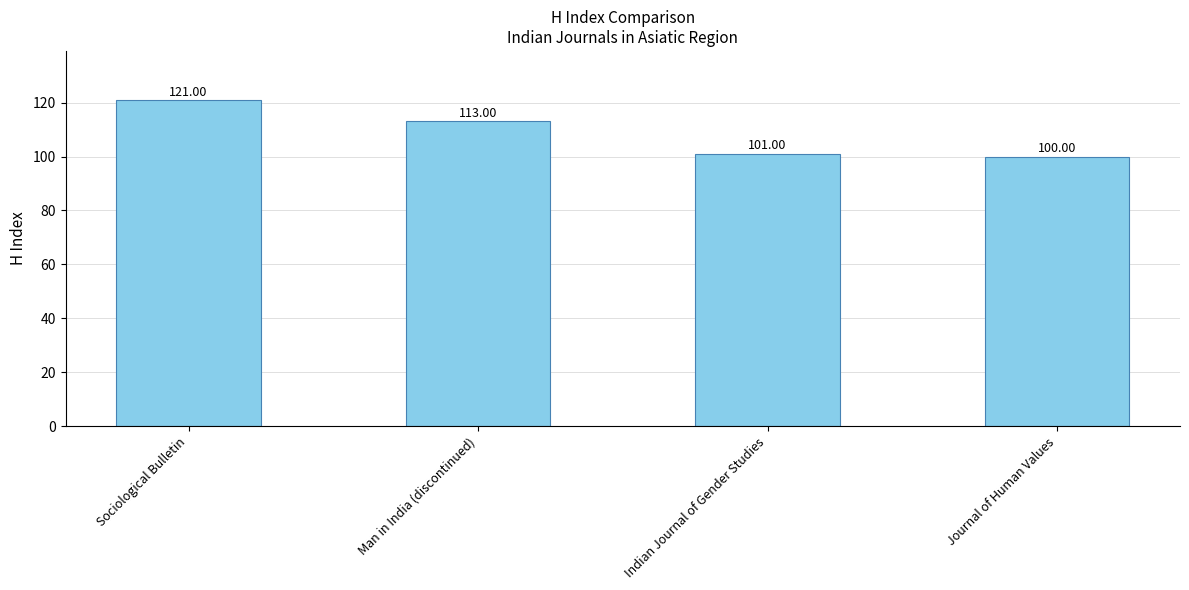

What is the change in value from Man in India (discontinued) to Indian Journal of Gender Studies?

-12